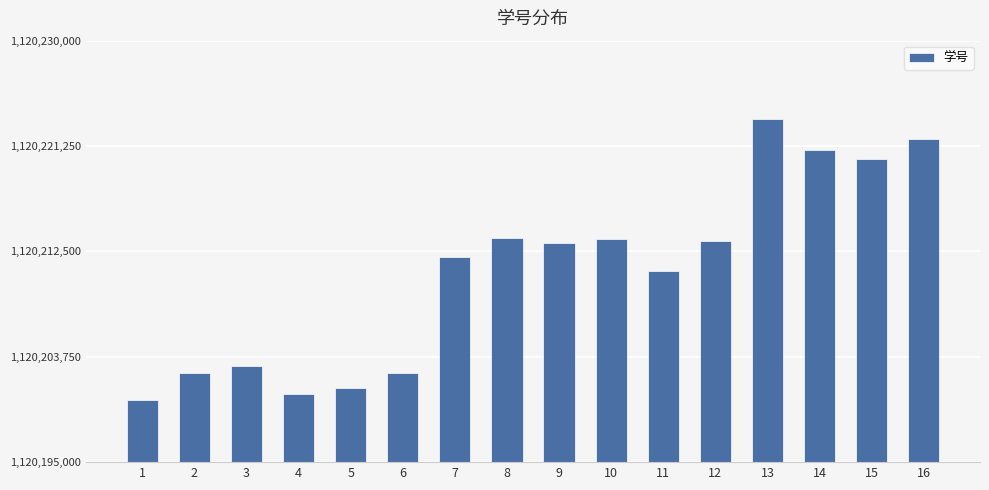

The value at 3 is 1769630495. True or false?

False